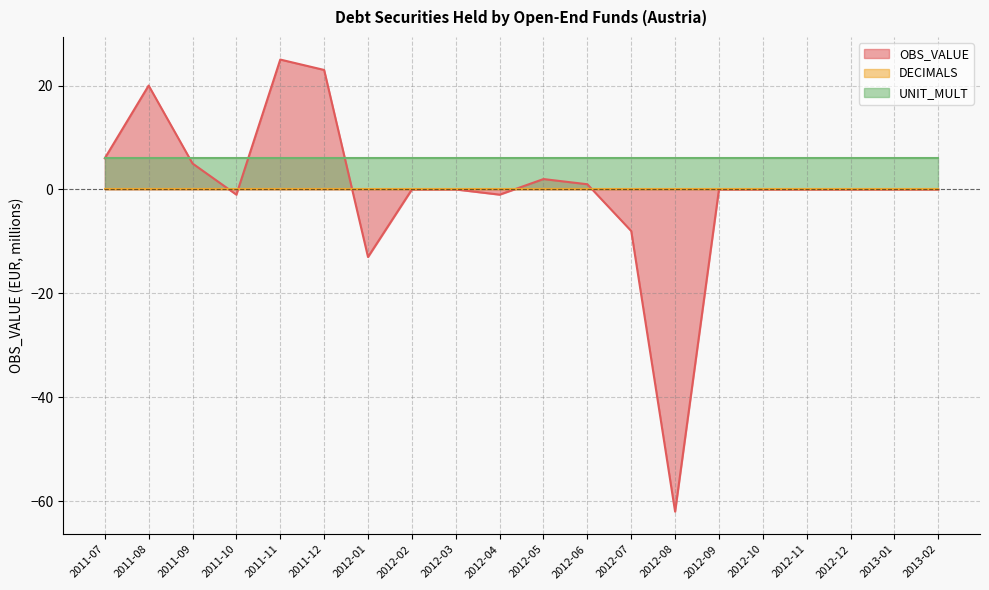

Is it true that OBS_VALUE equals 5 at 2011-09?

True